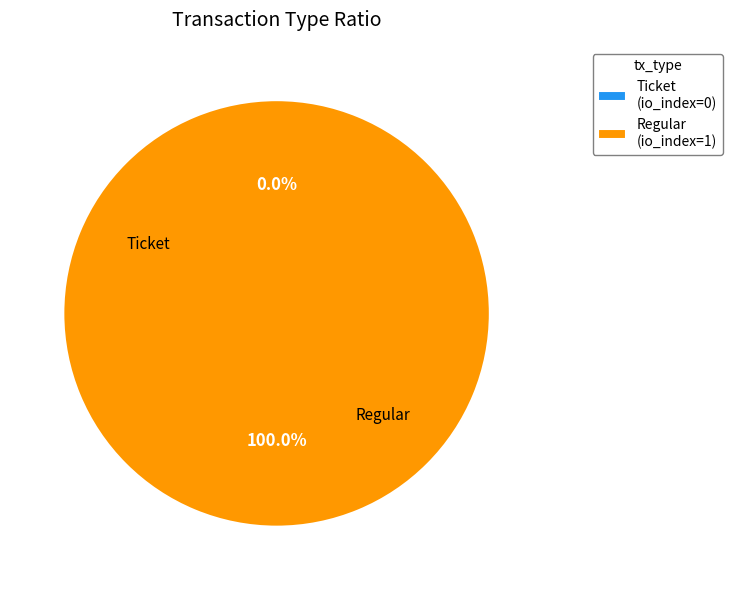

To the nearest percent, what is the difference between the largest and smallest slice percentages?

100%